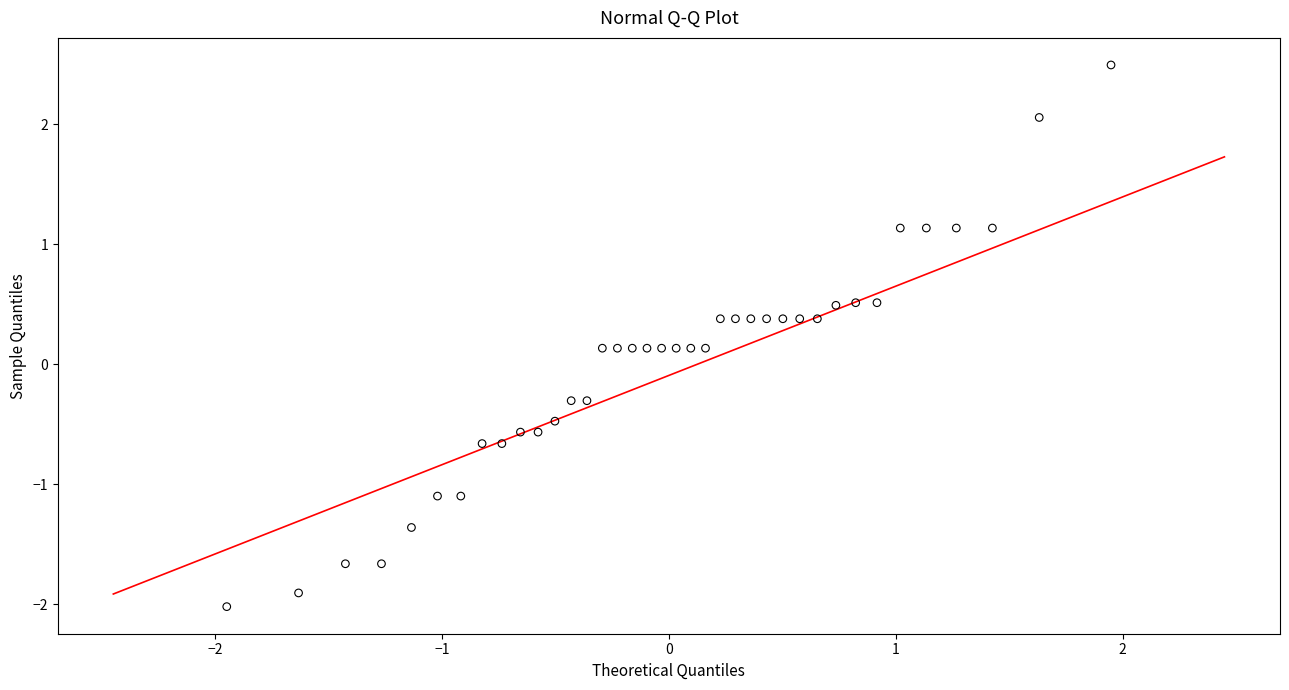

What is the range of Y values (max minus min)?

4.5